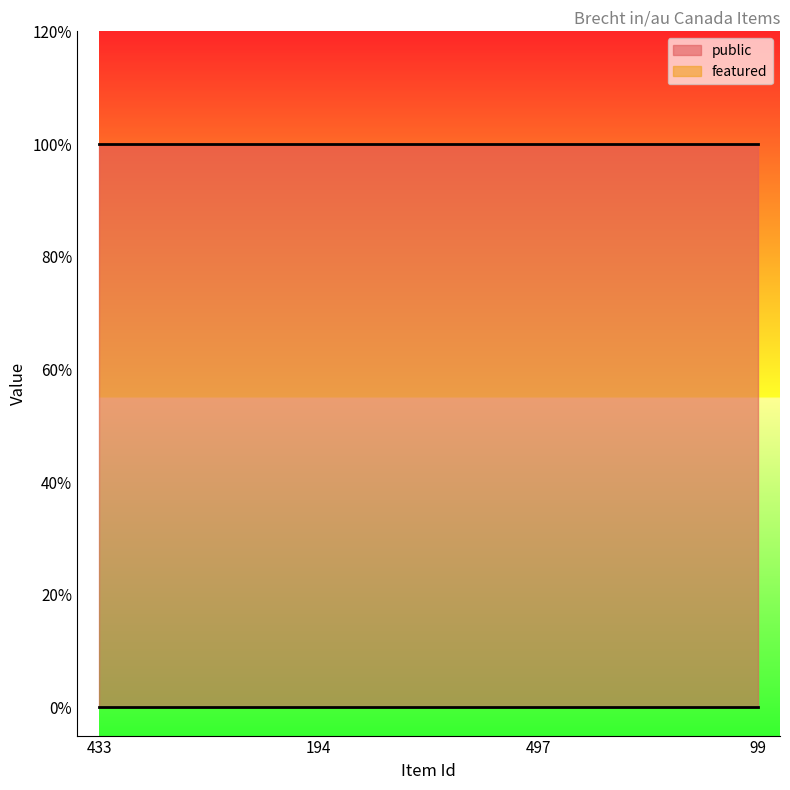

What is the sum of all public values?

4